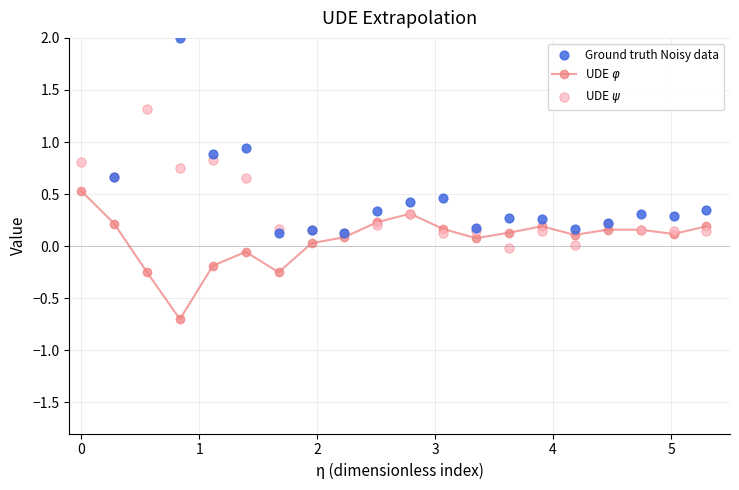

What are all the series names shown in the legend?

UDE $\varphi$, Ground truth Noisy data, UDE $\psi$